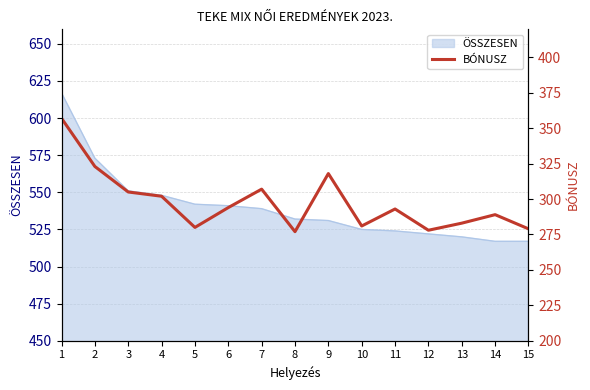

At which category does the data reach its first local peak?

7